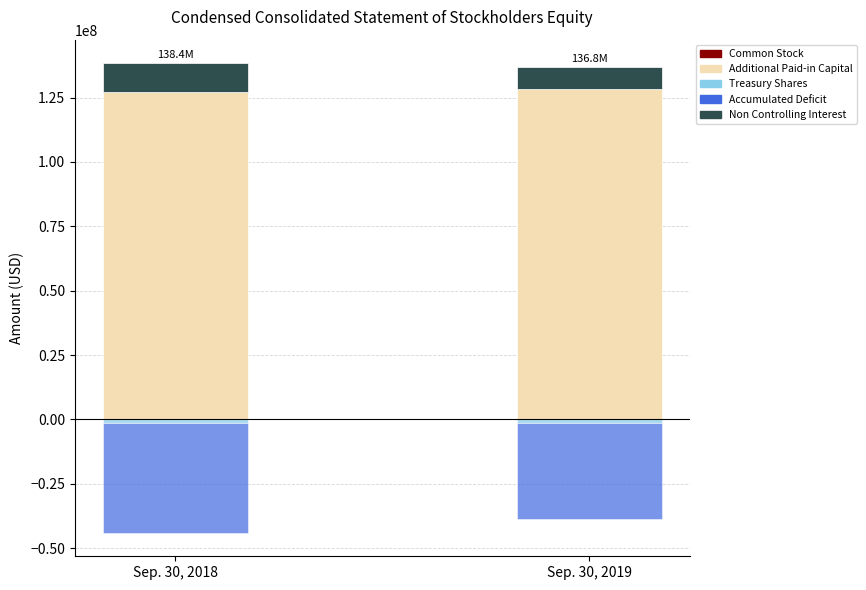

Which category has the highest value across all series?

Sep. 30, 2019